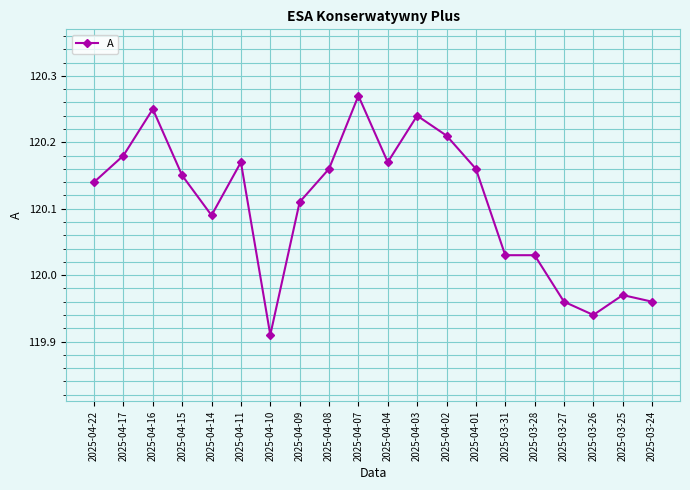

At which category does the chart reach its peak across all series?

2025-04-07